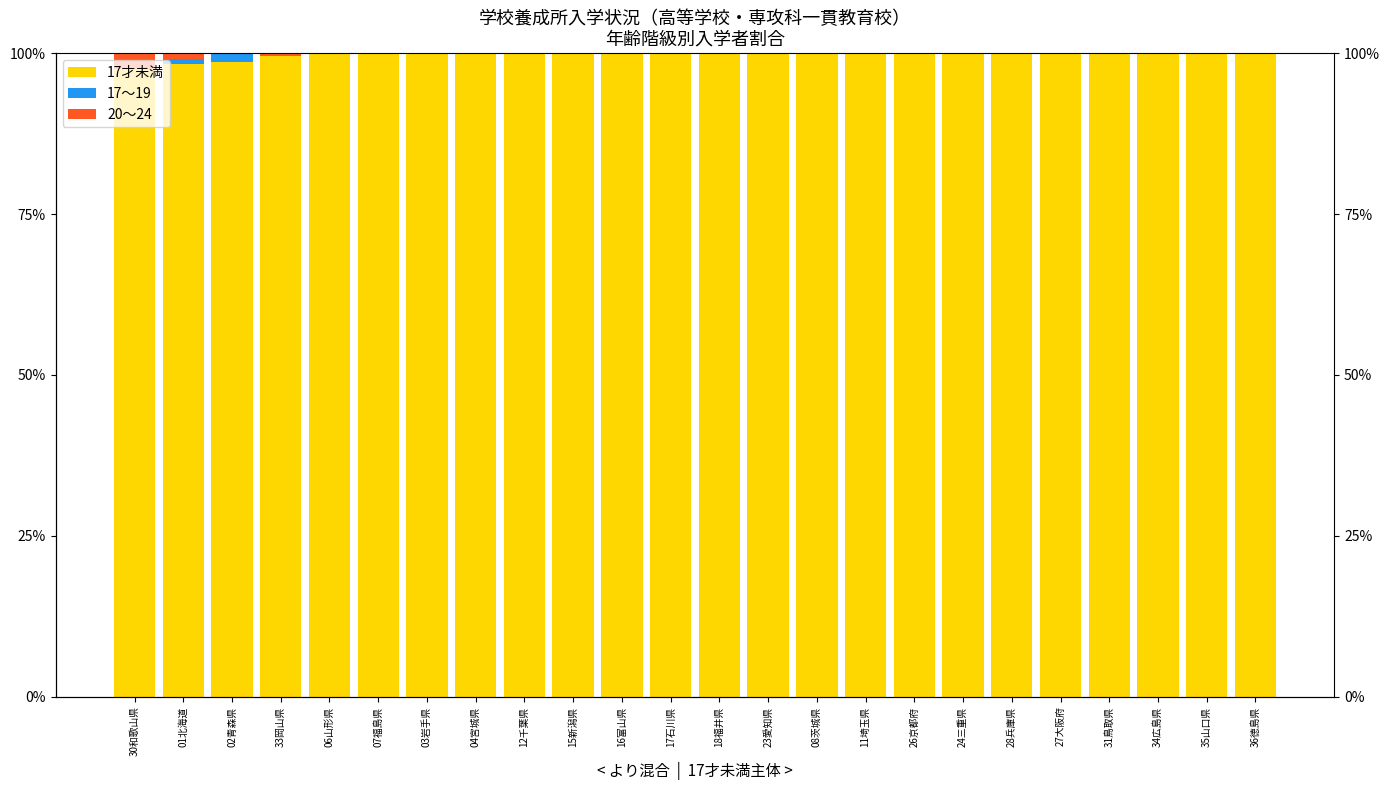

The value of 17～19 at 28兵庫県 is 0.0. True or false?

True